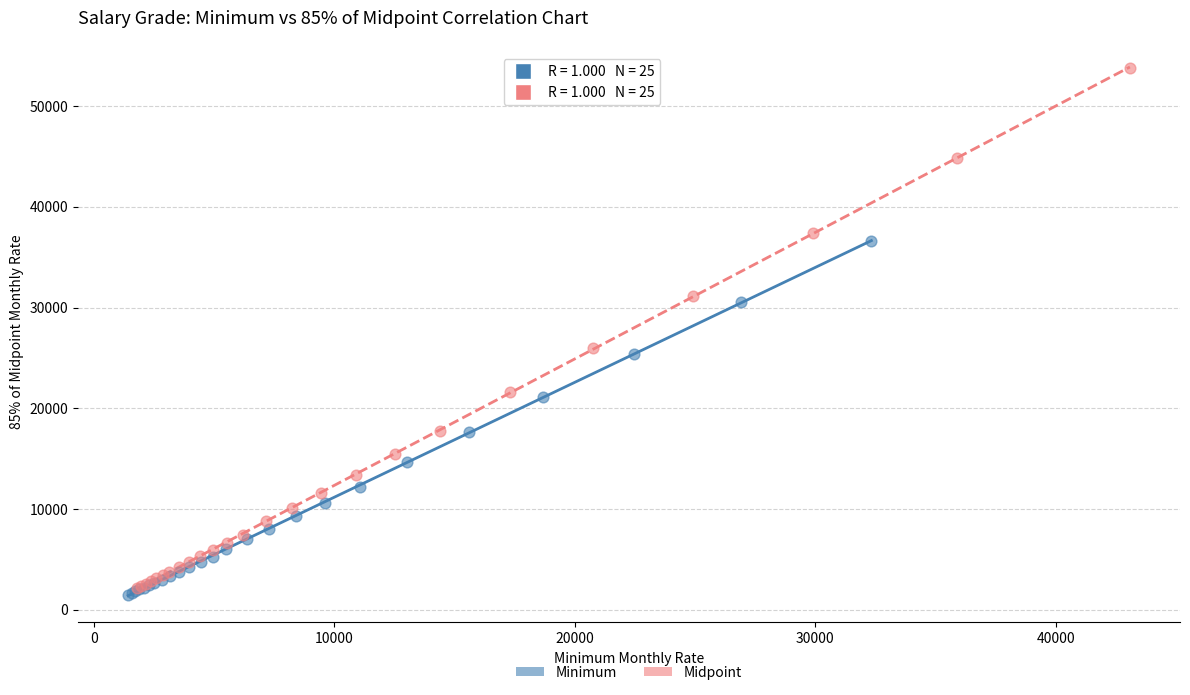

What are all the series names shown in the legend?

Minimum, Midpoint